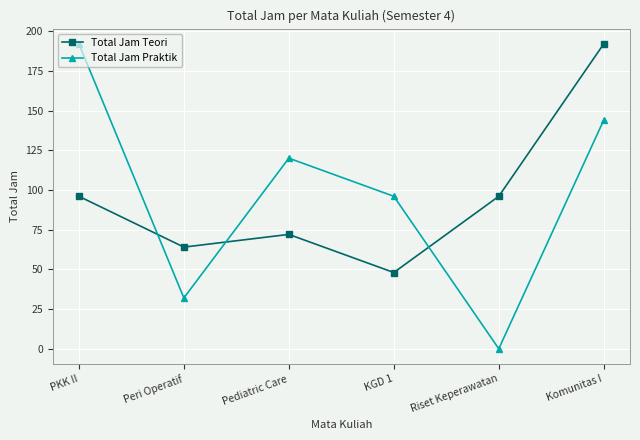

Does the chart display data point markers on the line(s)?

Yes